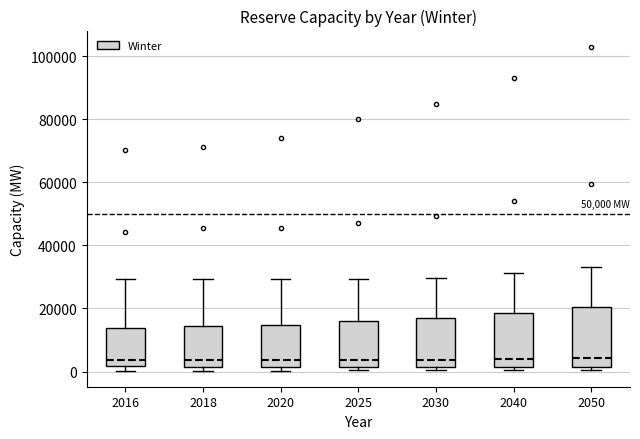

Reading left to right, transcribe this box plot: for each box, give where its median line is, the range the box spans, and where its two whiskers end, as read against the y-axis. The values are not printed on the chart, so give them approximately, as read against the axis.

2016: median 4000, box 2000 to 14000, whiskers 0 to 30000
2018: median 4000, box 2000 to 14000, whiskers 0 to 30000
2020: median 4000, box 2000 to 14000, whiskers 0 to 30000
2025: median 4000, box 2000 to 16000, whiskers 0 to 30000
2030: median 4000, box 2000 to 16000, whiskers 0 to 30000
2040: median 4000, box 2000 to 18000, whiskers 0 to 32000
2050: median 4000, box 2000 to 20000, whiskers 0 to 34000